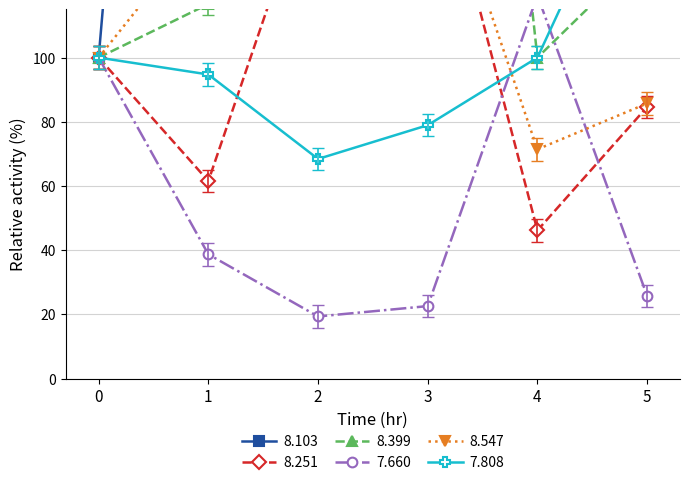

Which series changed the most between 3 and 5?

8.399